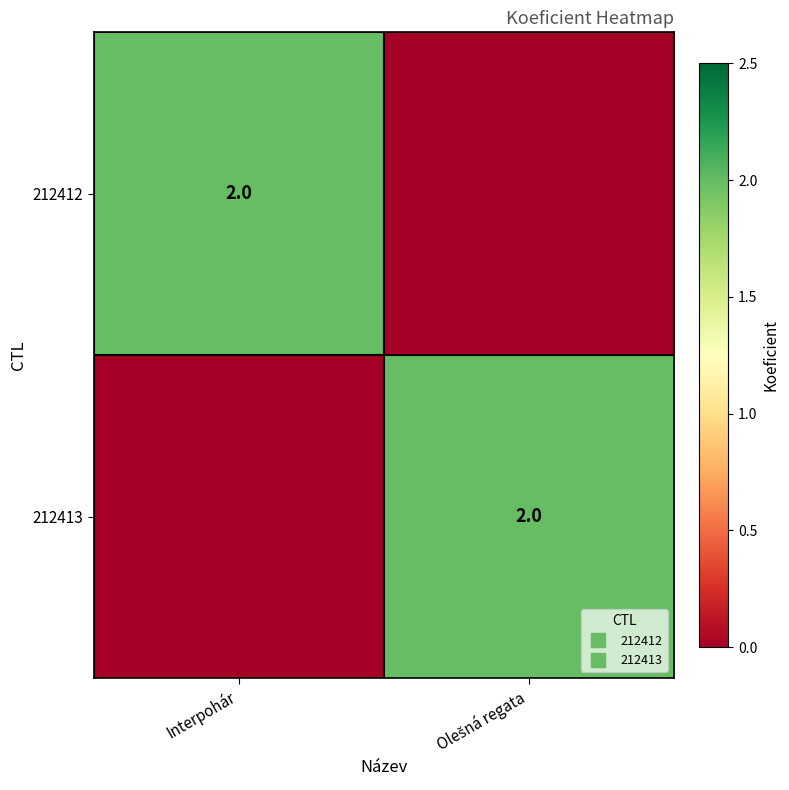

Which category has the lowest value across all series?

Olešná regata